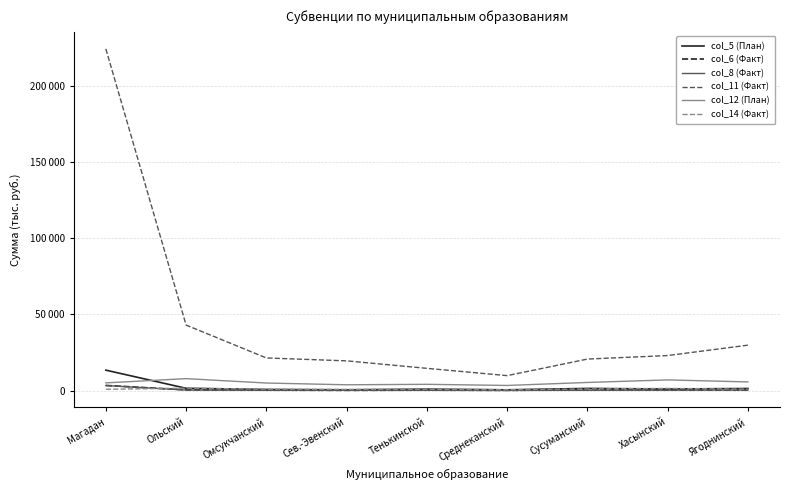

True or false: col_14 (Факт) and col_11 (Факт) intersect in this chart.

False